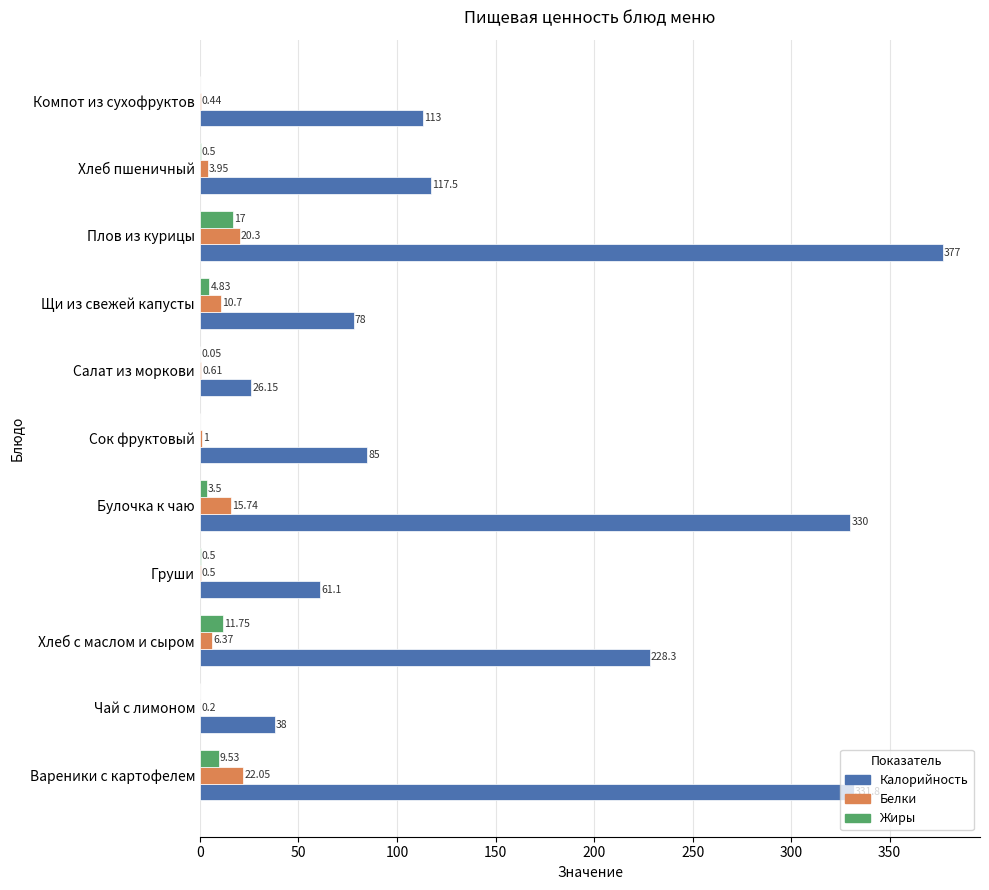

Which category has the highest value in the Жиры series?

Плов из курицы